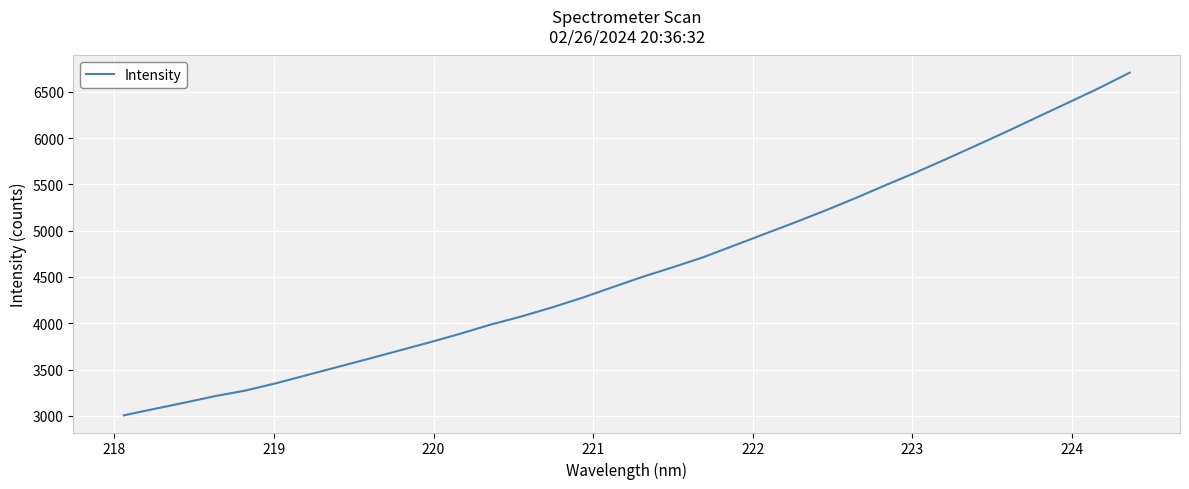

What is the minimum value shown in the chart?

3004.6